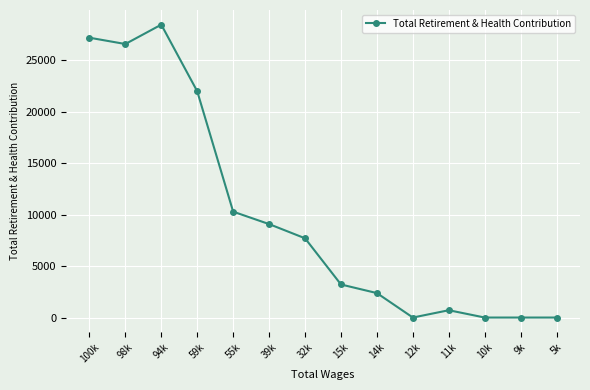

How many categories are shown in the chart?

14